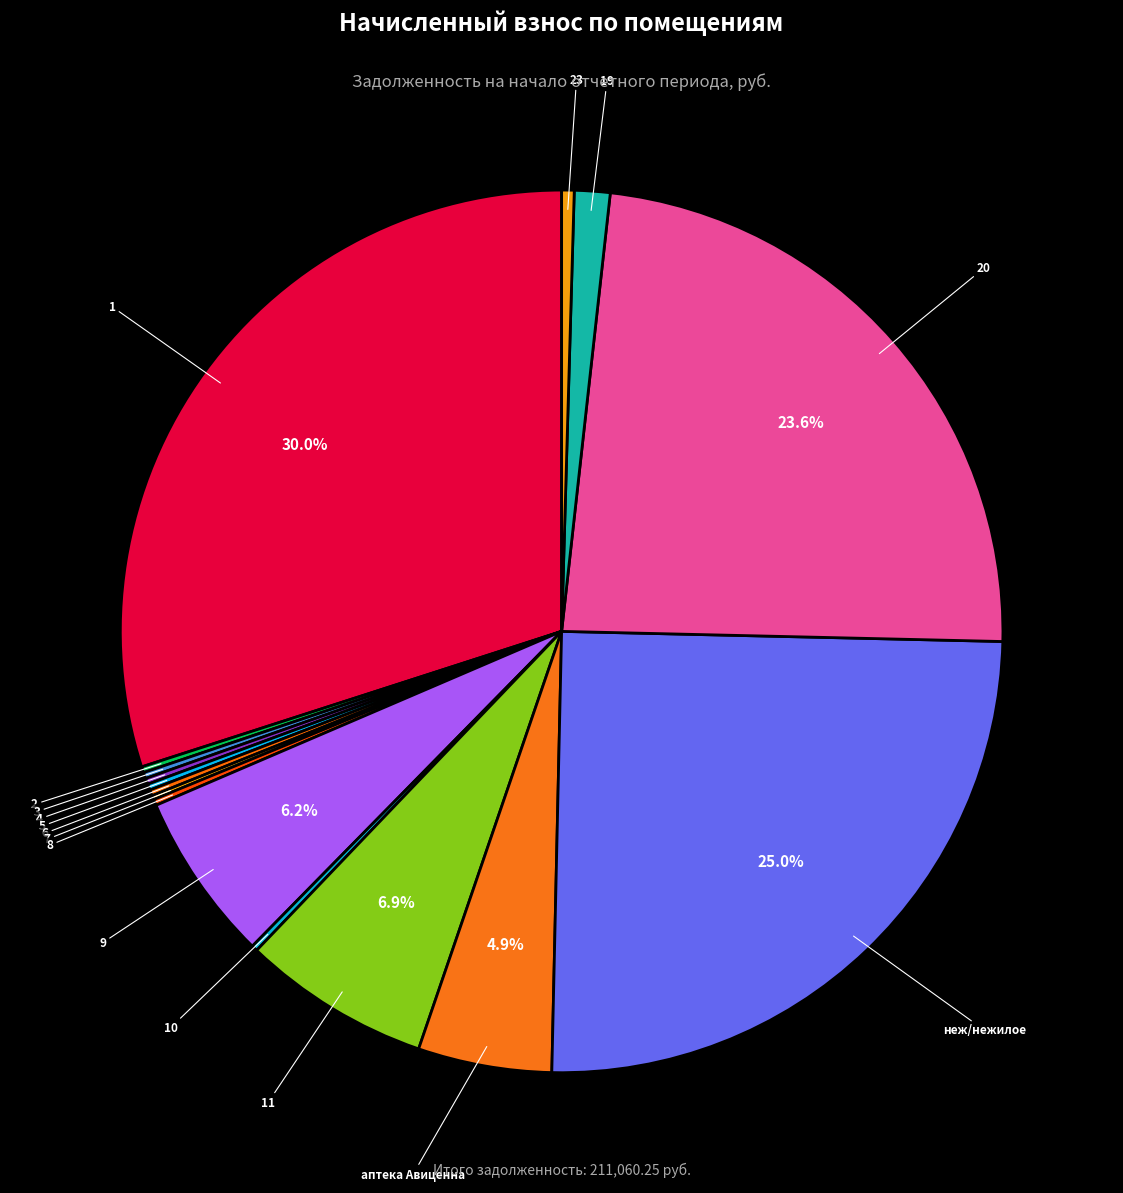

Which slice is the largest?

1